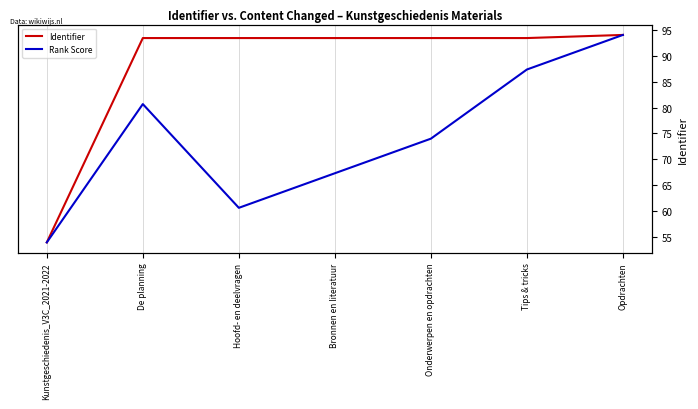

How many values in the Identifier series are below 6991149?

3